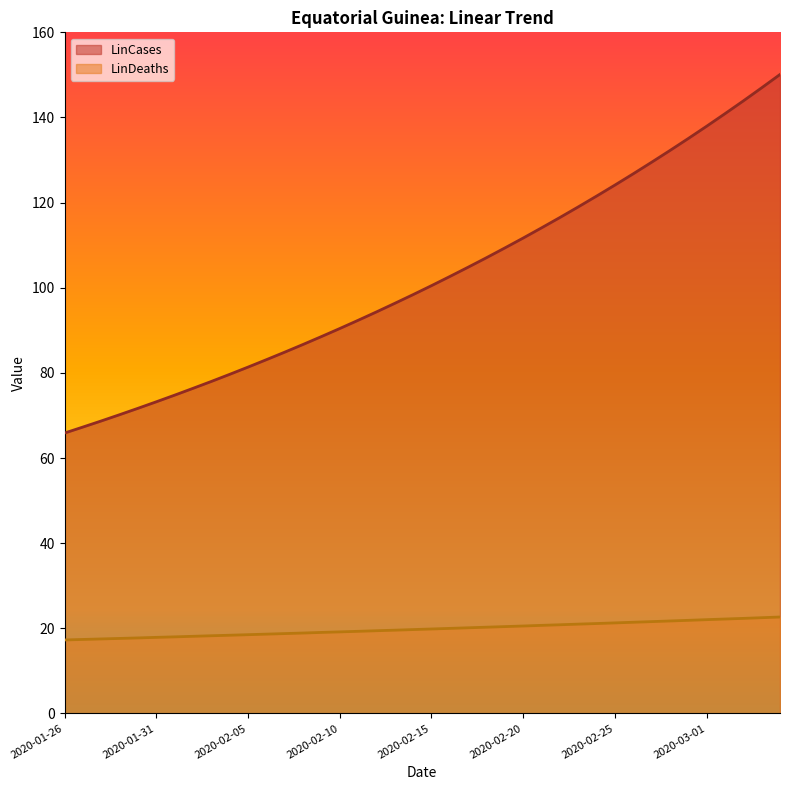

What is the value of the LinDeaths point at the 20th from the left?

19.7